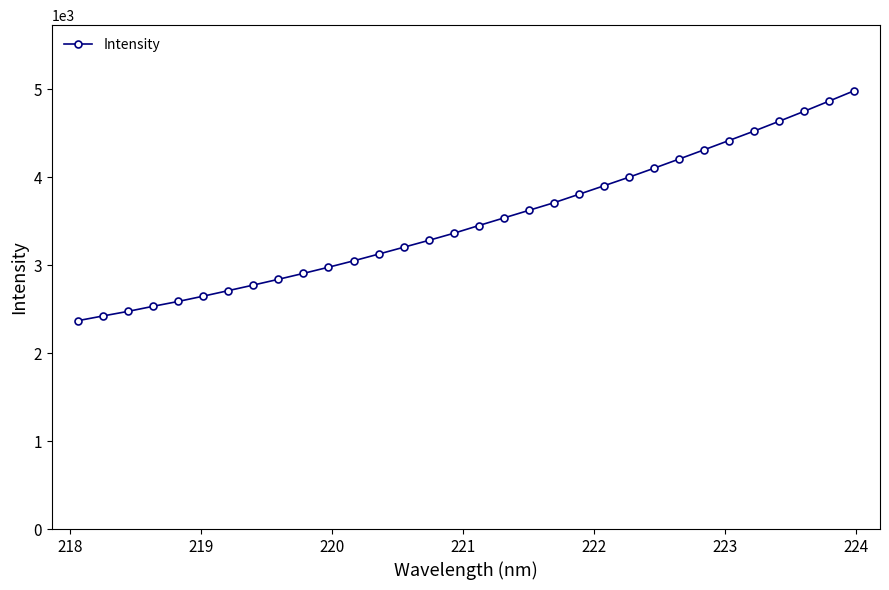

What is the average value?

3502.8